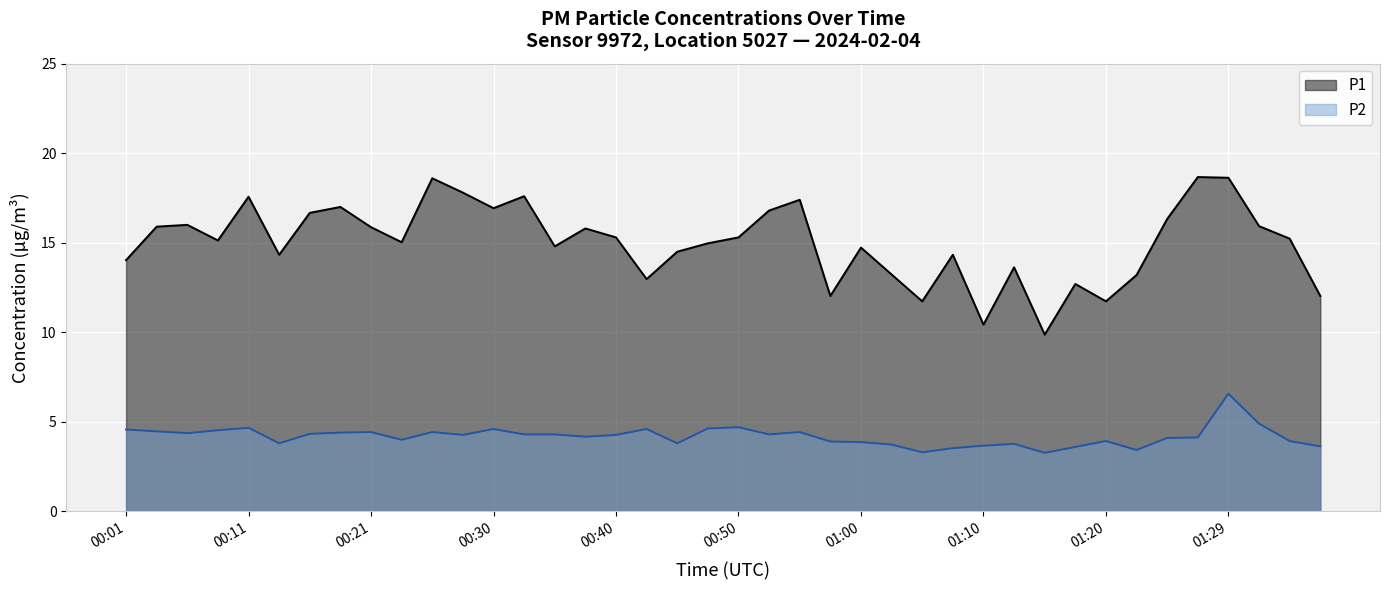

True or false: P1 has more than 1 points higher than both neighbors.

True